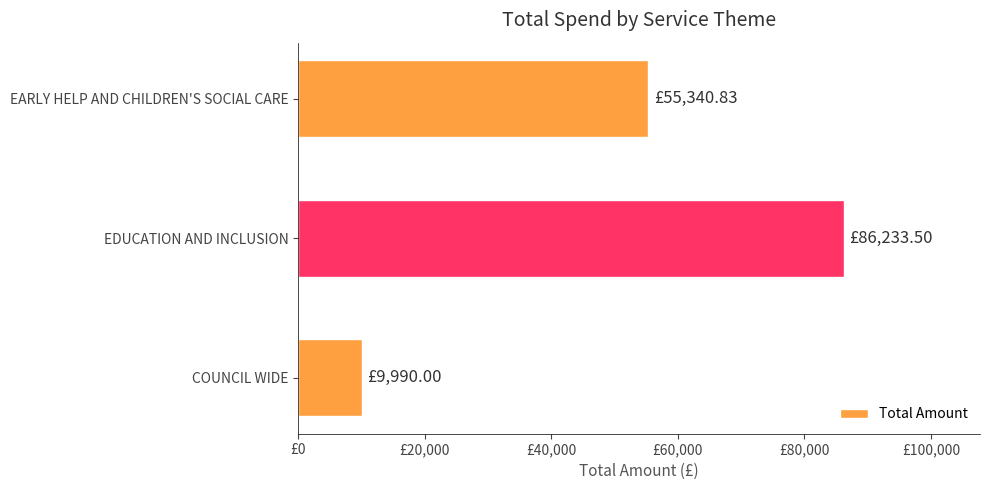

Are the bars horizontal?

Yes